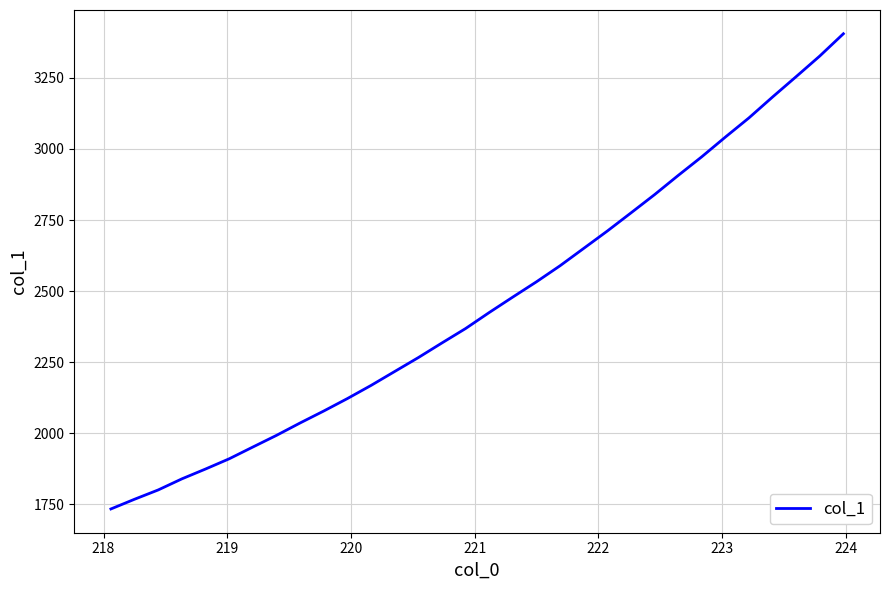

What is the smallest value displayed?

1733.8